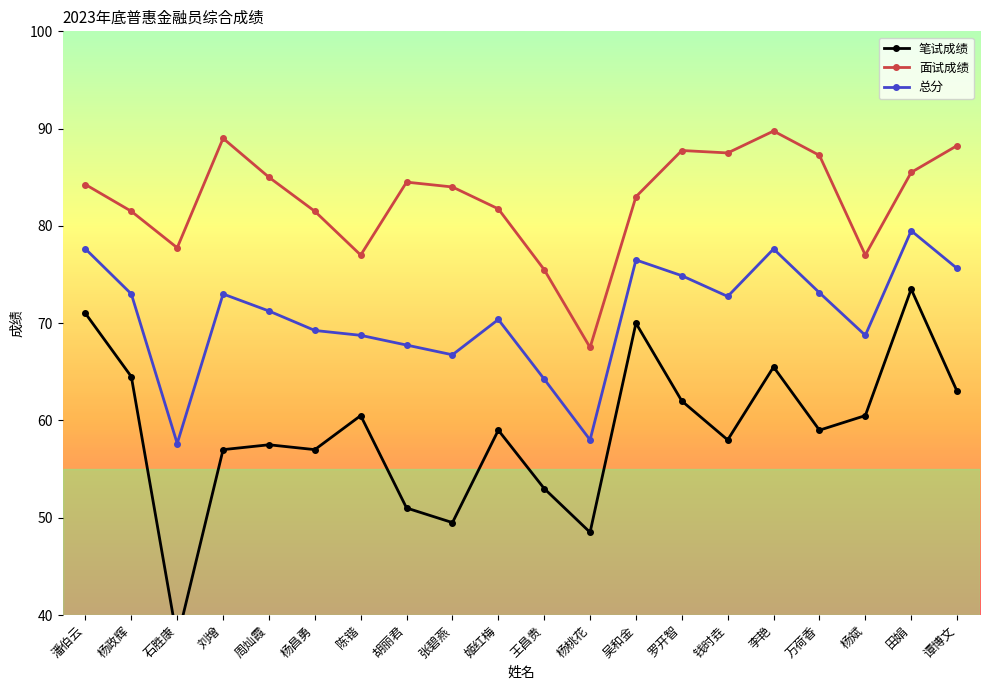

How many values in the 总分 series are below 72?

10